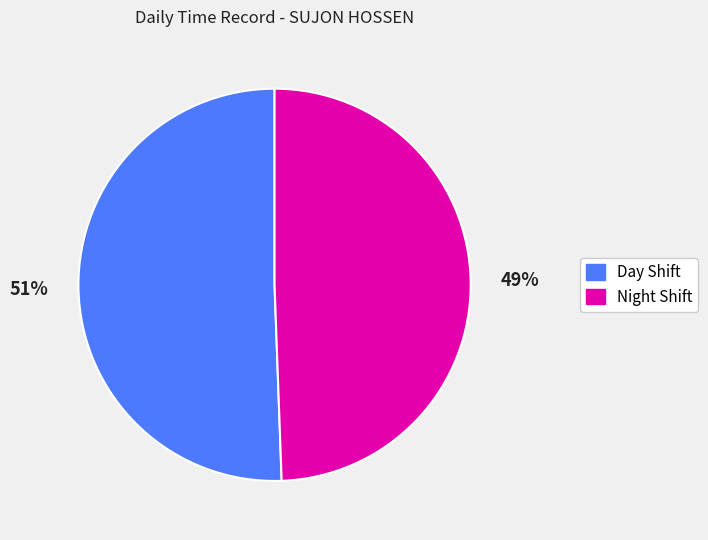

To the nearest percent, what is the average slice percentage?

50%